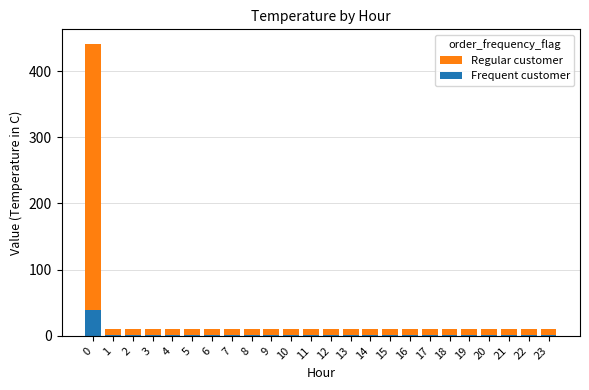

What is the spread (max minus min) of values at 15?

9.3